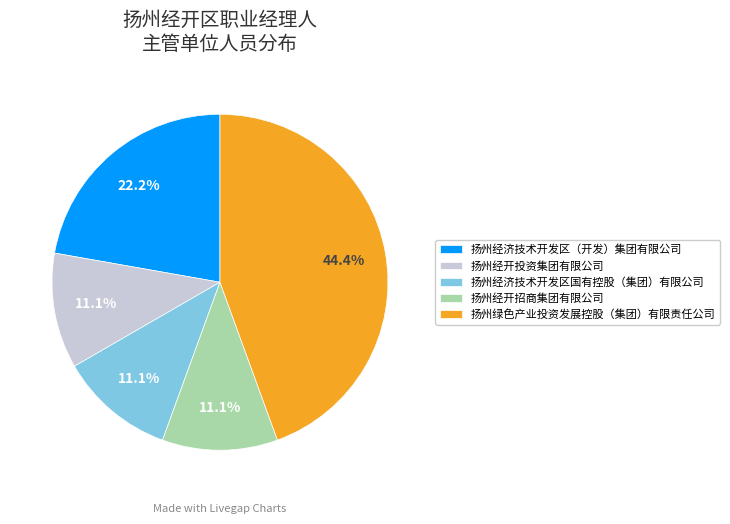

Is there any slice that represents more than half of the pie?

No